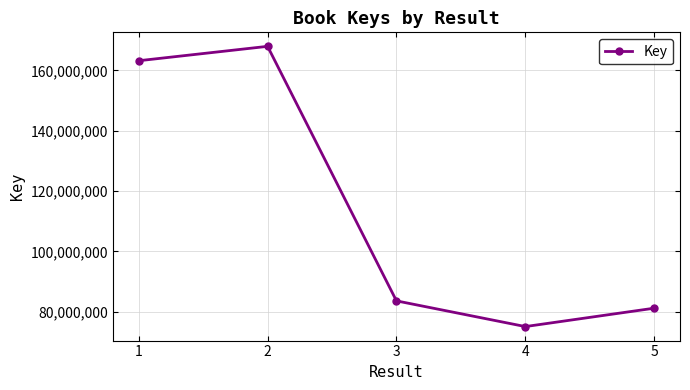

The value at 5 is 34918964. True or false?

False